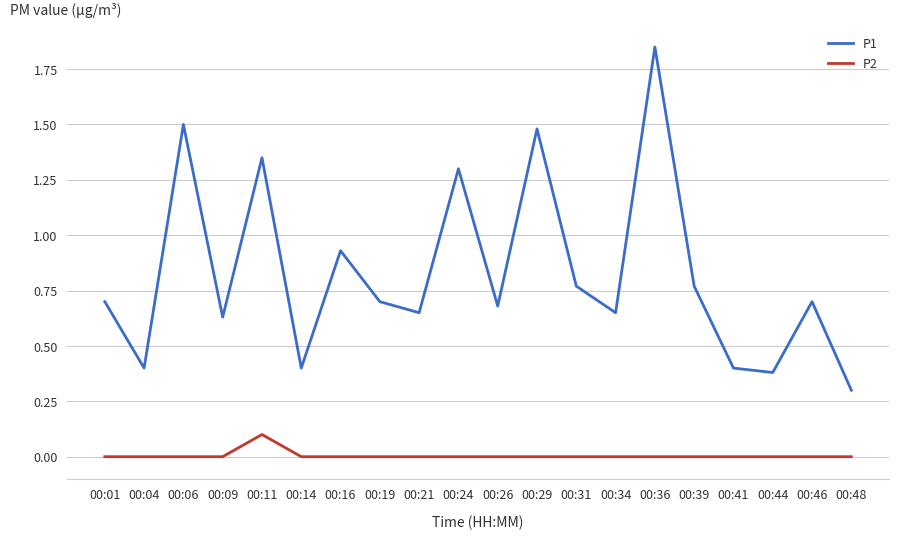

What is the lowest value of the P1 series?

0.3